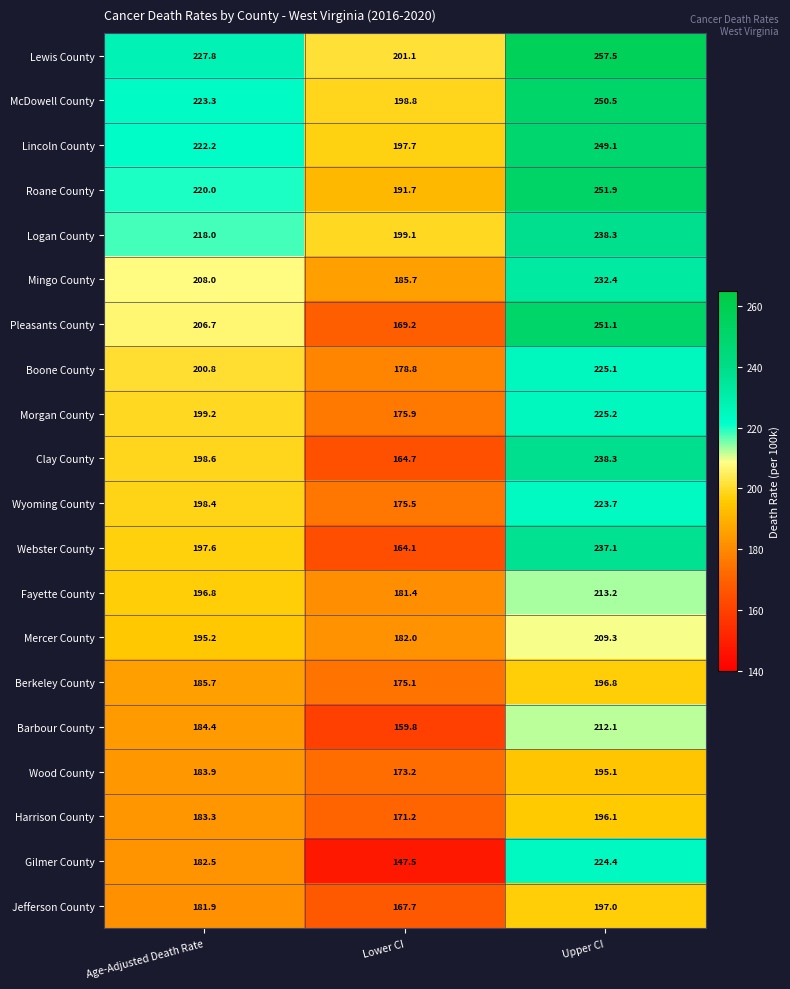

What is the difference between the maximum and minimum values in the McDowell County series?

51.7